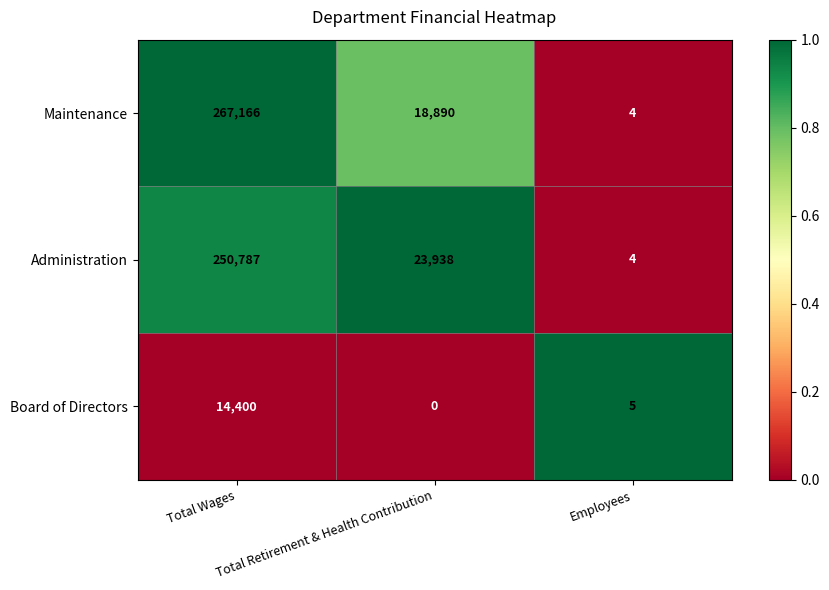

Which series has the largest total across all categories?

Maintenance